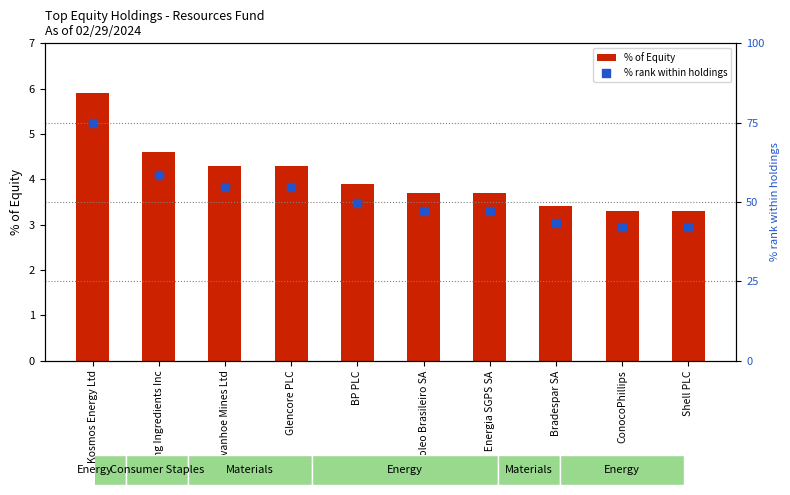

Which series has the largest total across all categories?

% rank within holdings